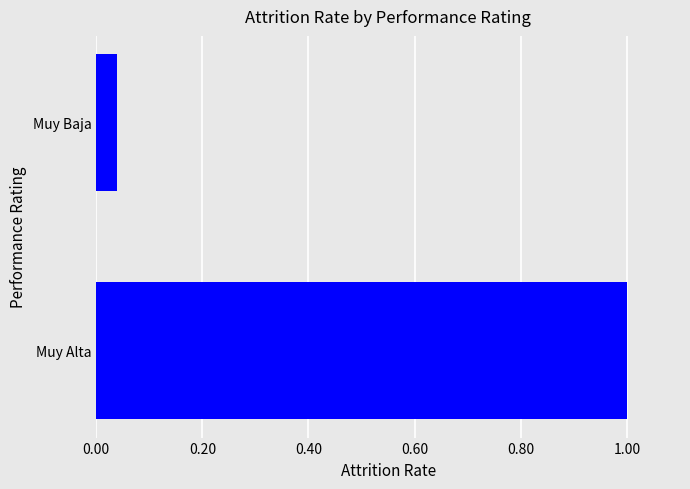

The value at Muy Baja is 0.1. True or false?

False